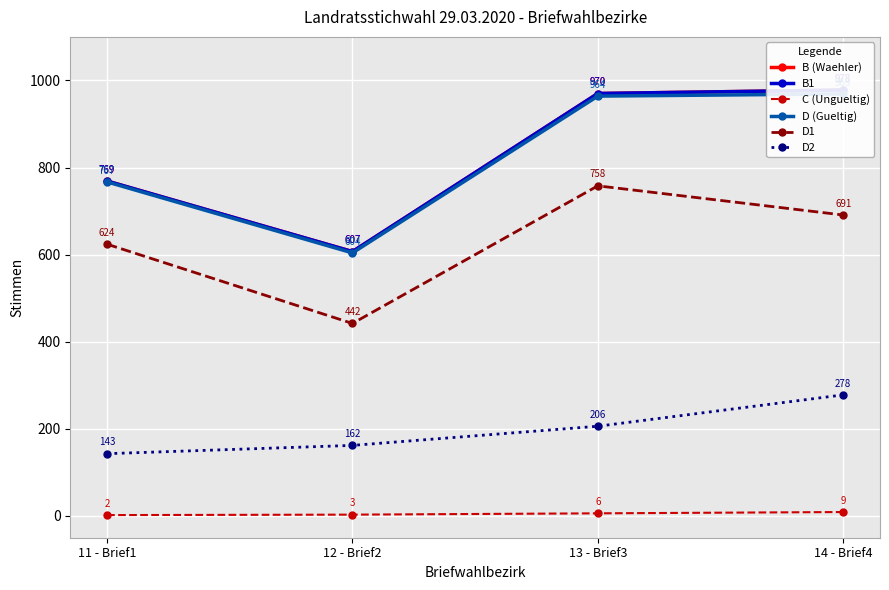

What is the minimum value for B (Waehler)?

607